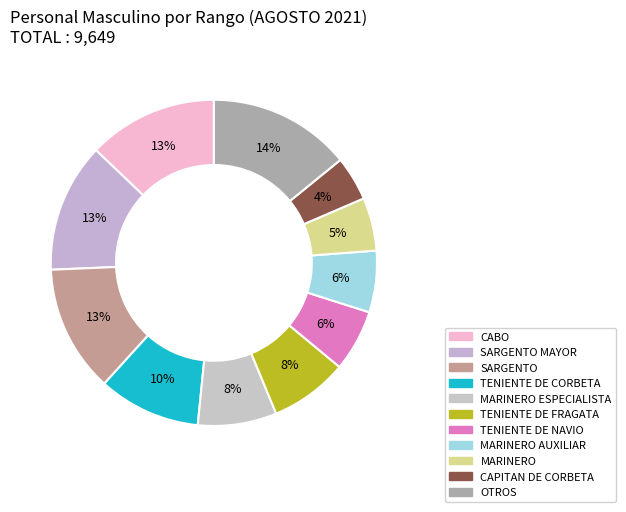

Does any single category account for the majority?

No